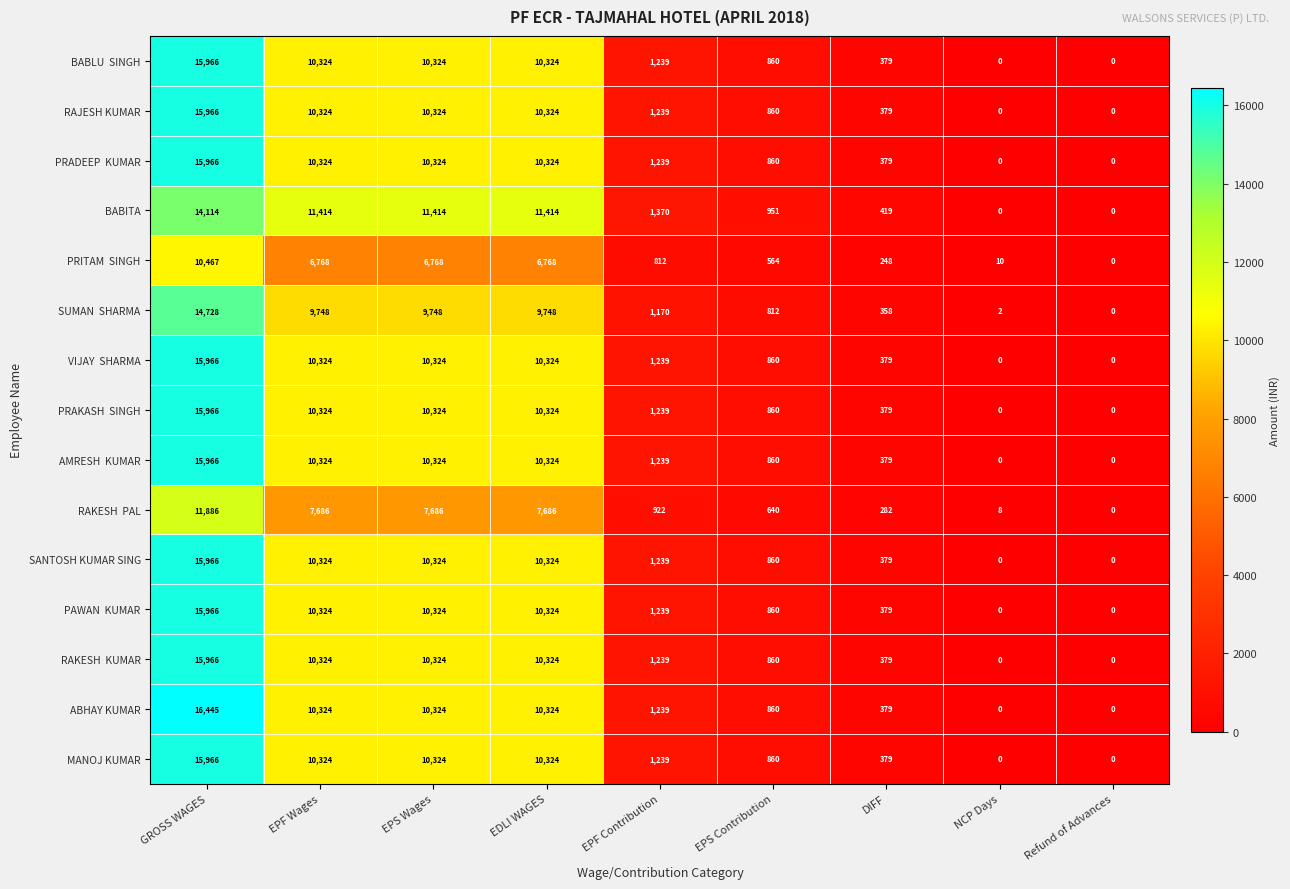

Which series has the largest range (max minus min)?

ABHAY KUMAR